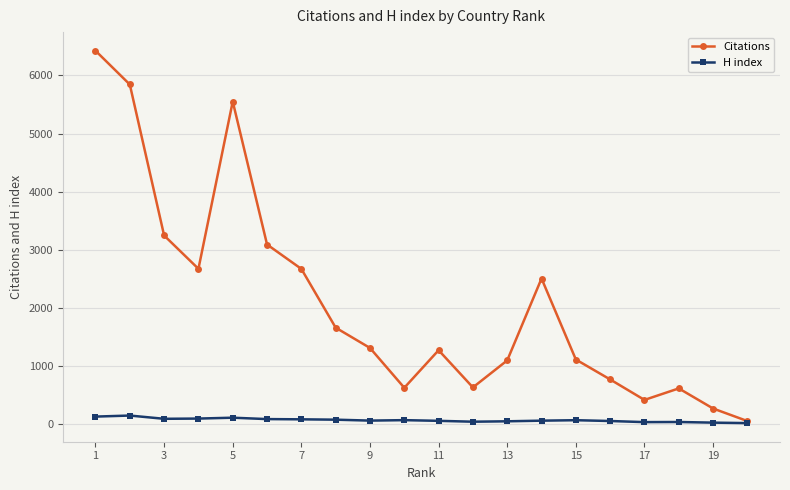

What is the maximum value for H index?

148